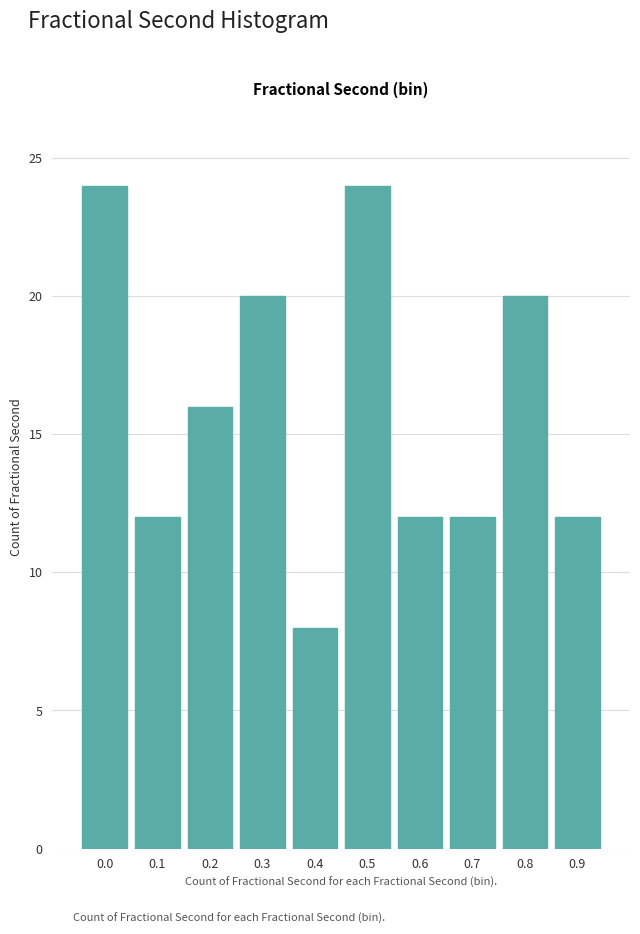

Reading left to right, extract all data points from this chart.

0.0=24	0.1=12	0.2=16	0.3=20	0.4=8	0.5=24	0.6=12	0.7=12	0.8=20	0.9=12